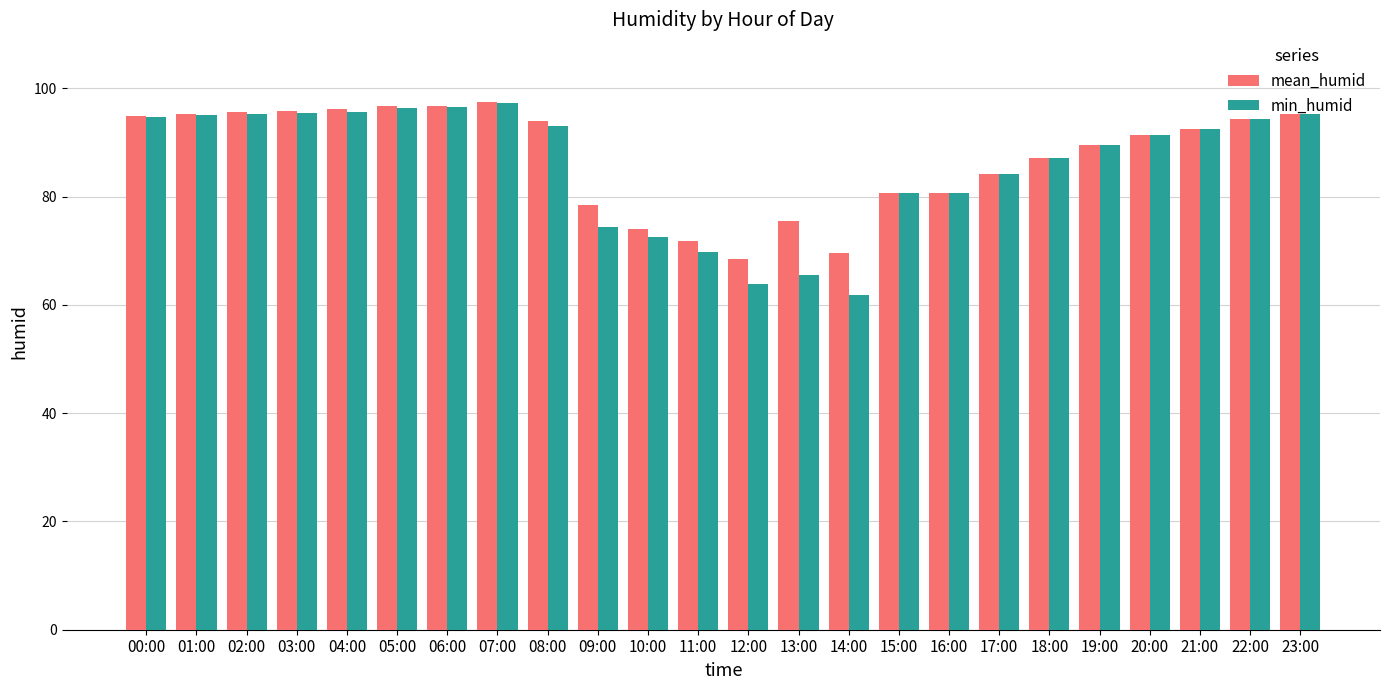

What is the sum of the min_humid values at 12:00 and 20:00?

155.2